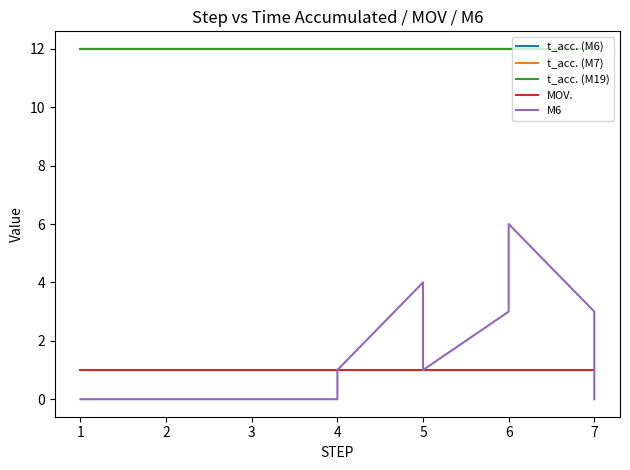

Which series has the largest total across all categories?

t_acc. (M6)